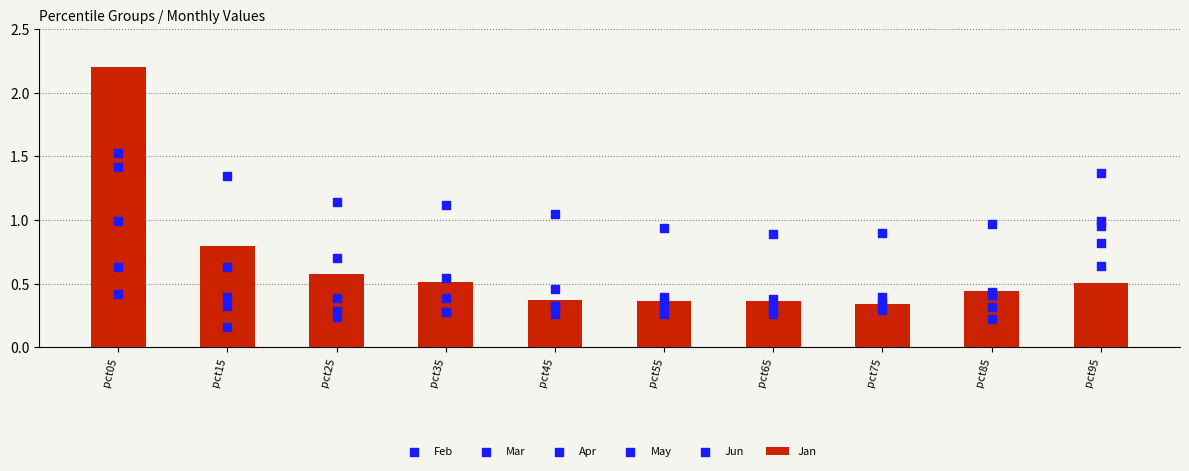

What is the total value across all series at pct75?

2.6